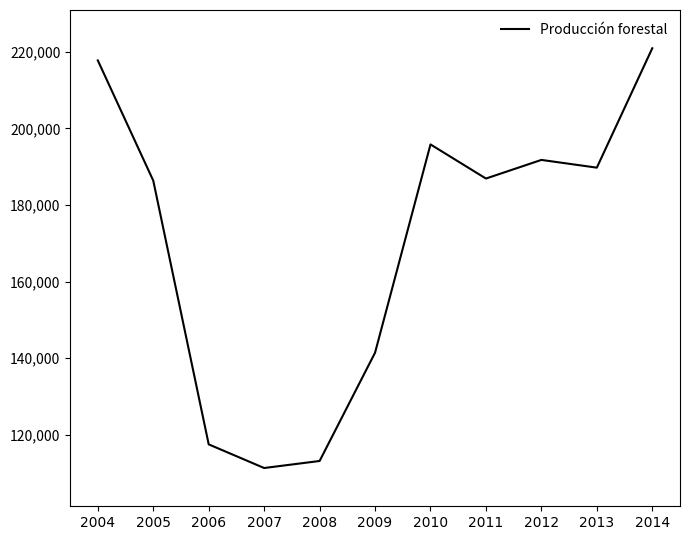

What is the minimum value shown in the chart?

111271